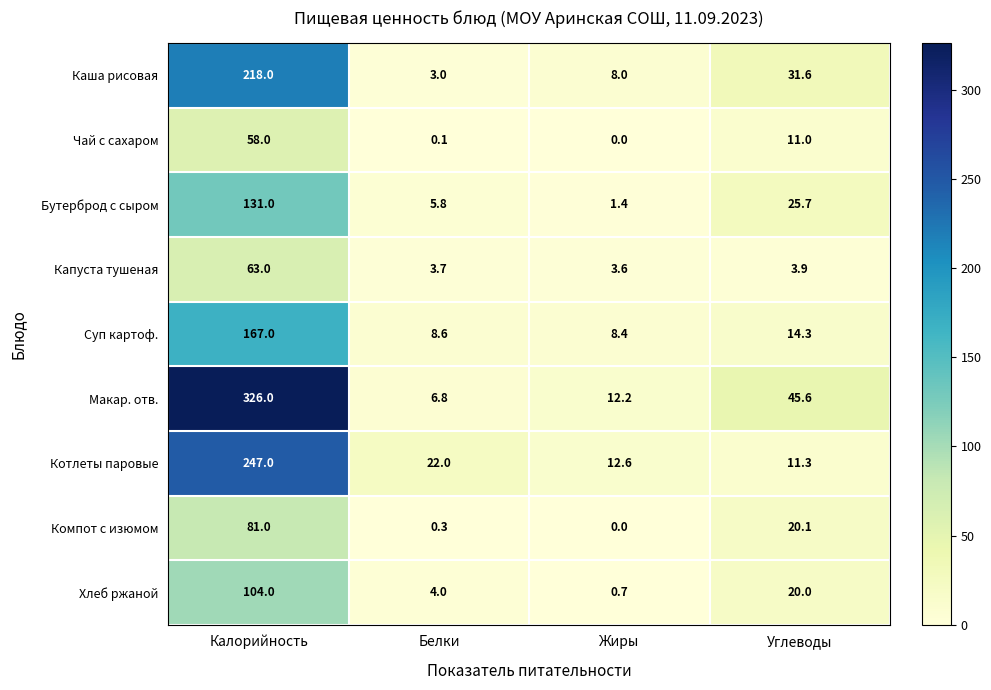

List the labels in order of Бутерброд с сыром value, largest first.

Калорийность, Углеводы, Белки, Жиры